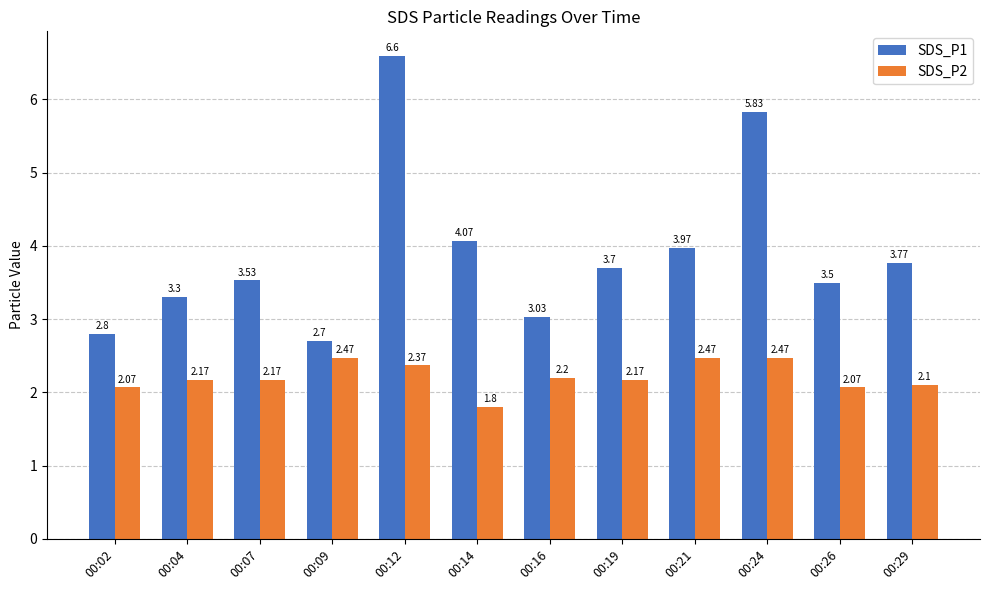

What is the spread (max minus min) of values at 00:14?

2.3